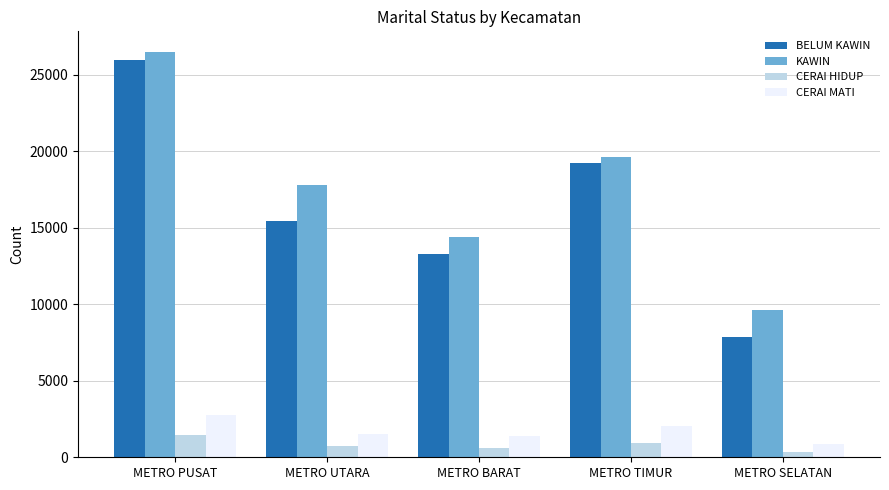

How many bars are there in each group?

4